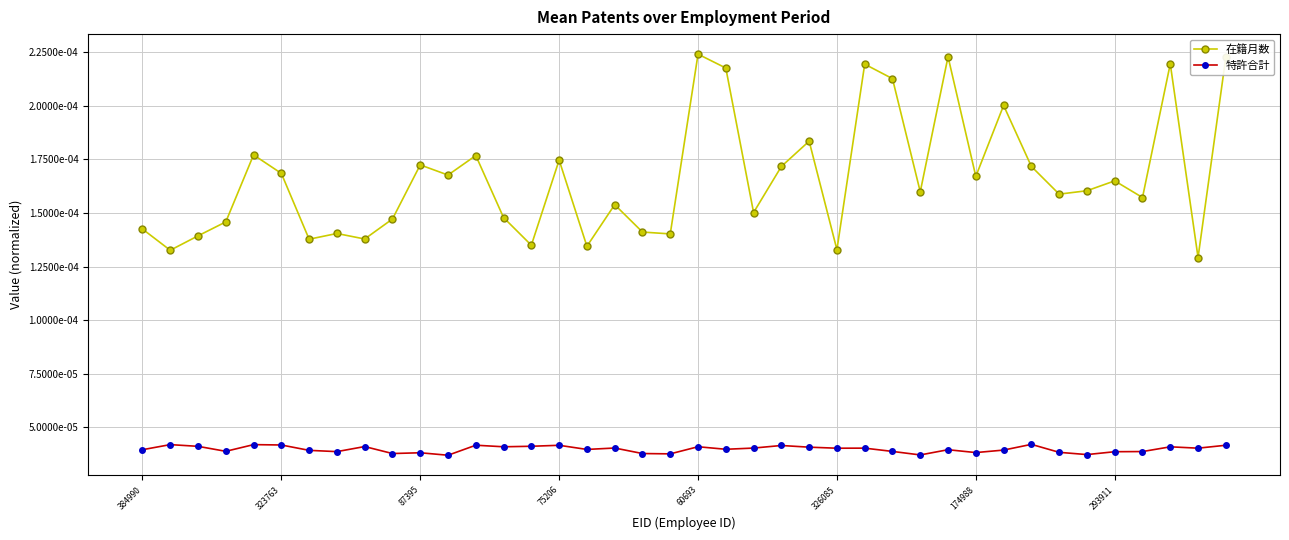

What are all the series names shown in the legend?

在籍月数, 特許合計